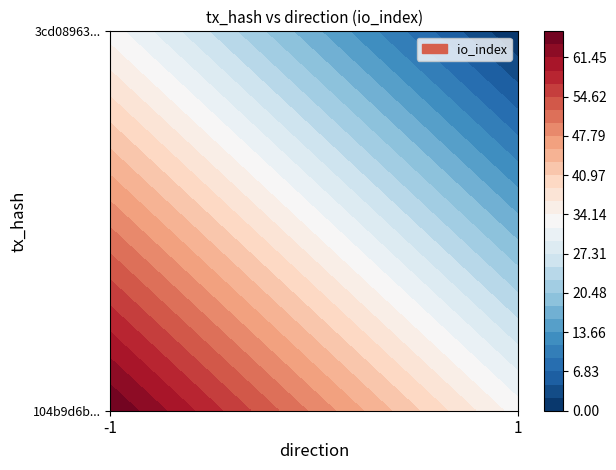

What is the sum of the 3cd089636dbf813f63d7c8ae9eb1b133b27ddf4 values at direction and io_index?

1